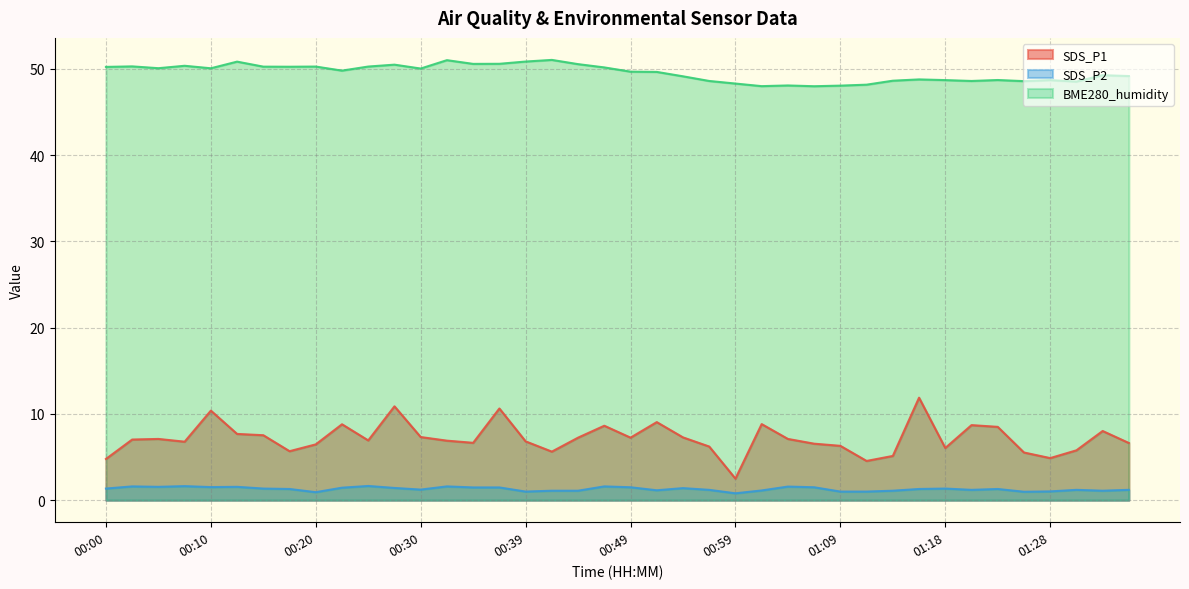

What is the spread (max minus min) of values at 01:14?

47.5